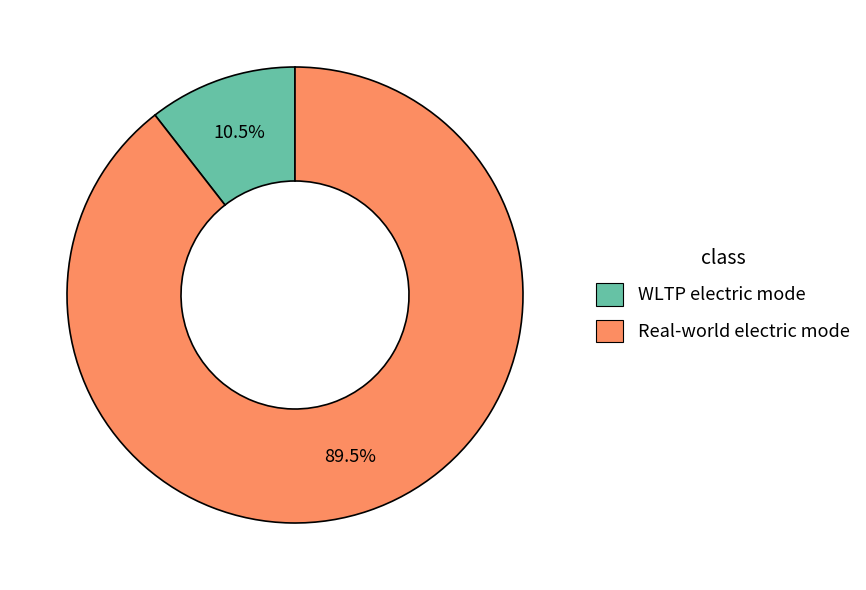

Which slice is the largest?

Real-world electric mode